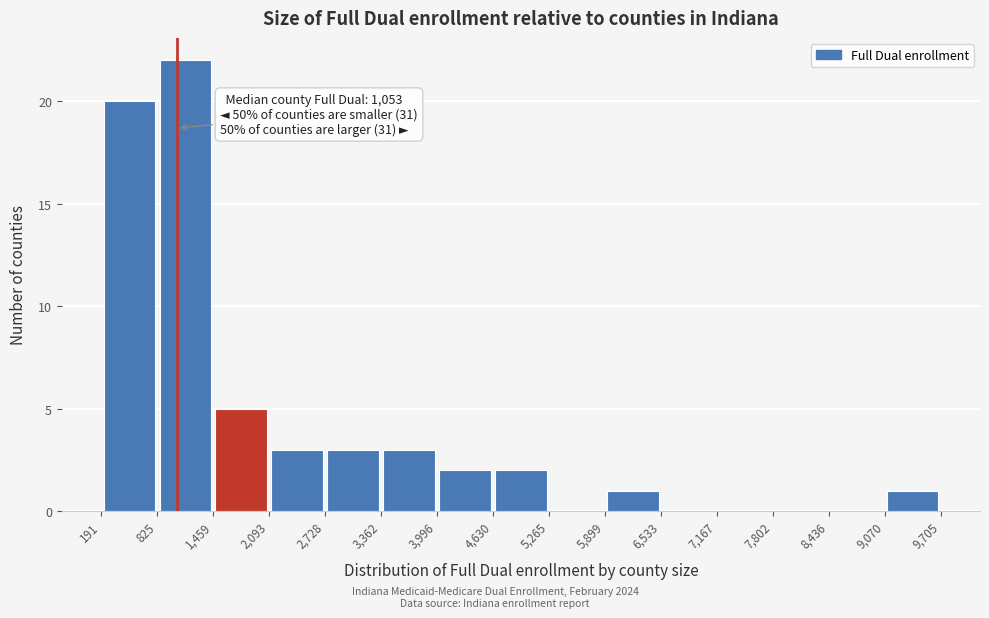

Over which range of the x-axis is the bar tallest?

825 to 1,459